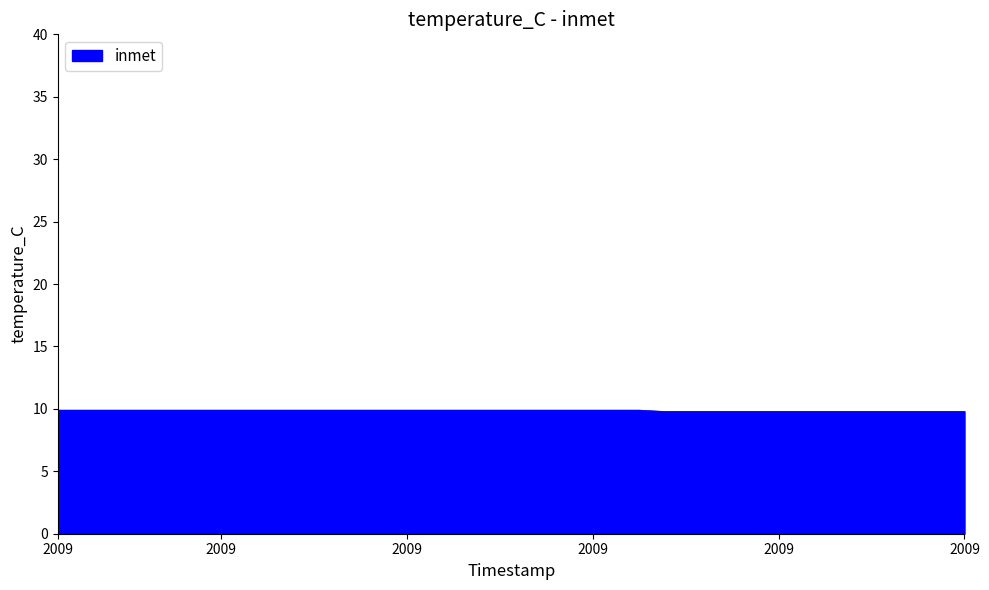

What is the minimum value shown in the chart?

9.8